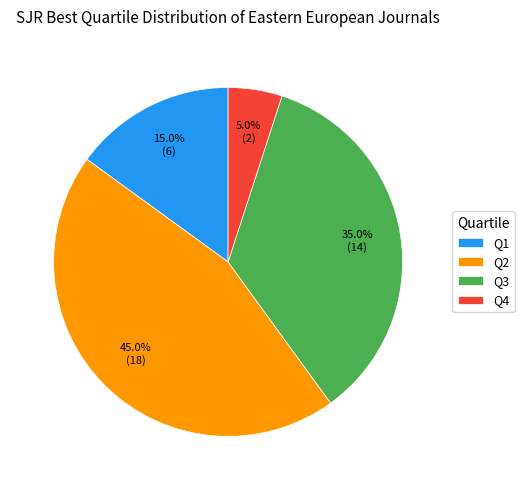

Count the number of slices in the pie.

4